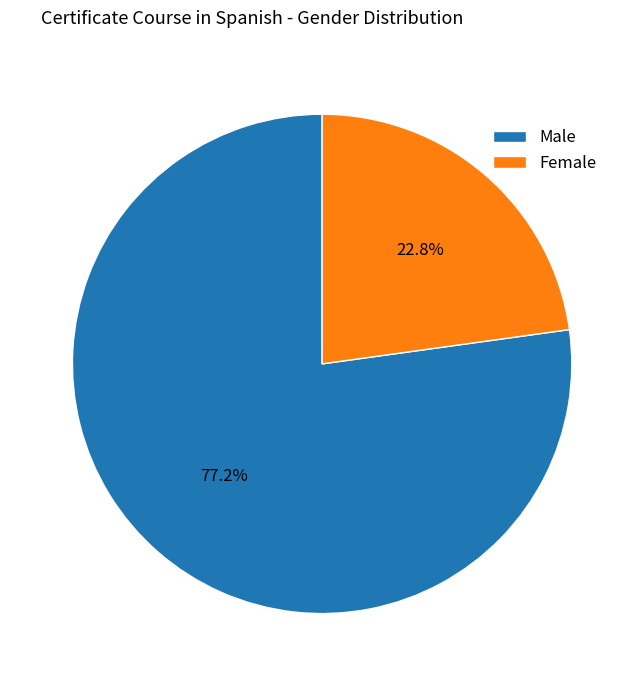

Combined, do Male and Female account for over 50%?

Yes